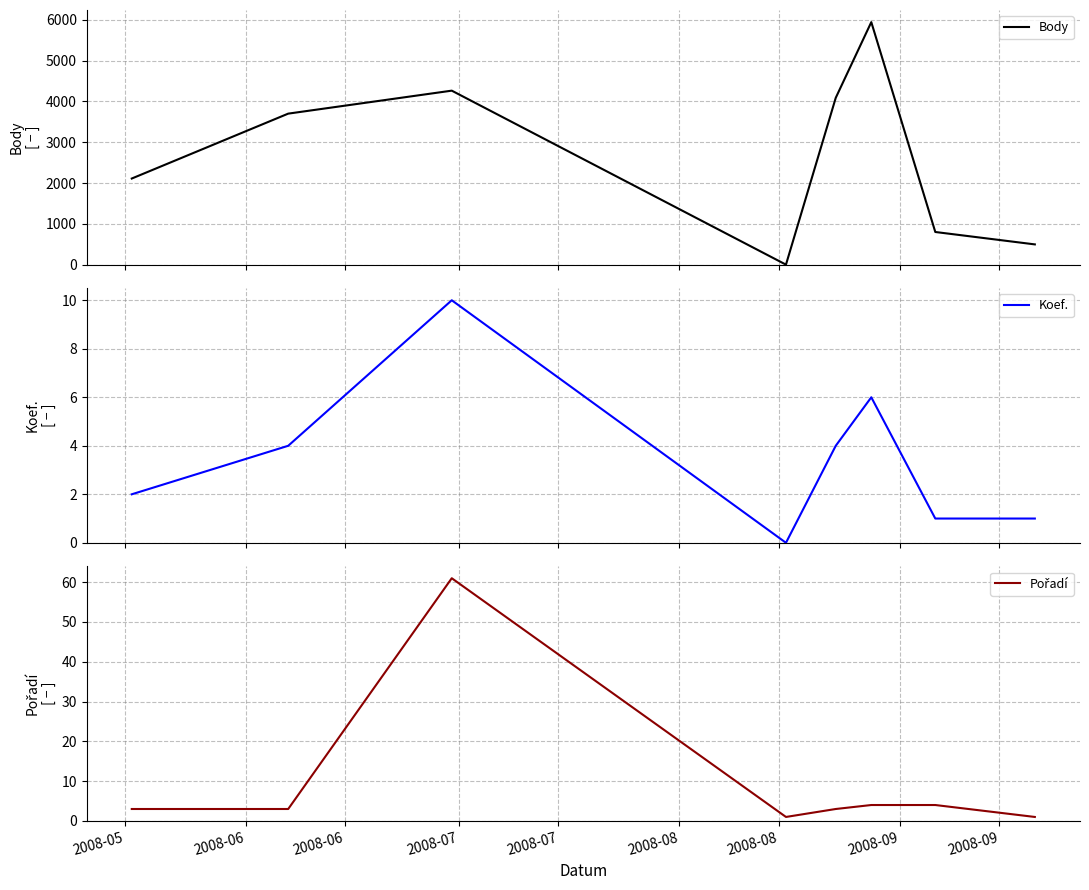

What is the maximum value for Body?

5942